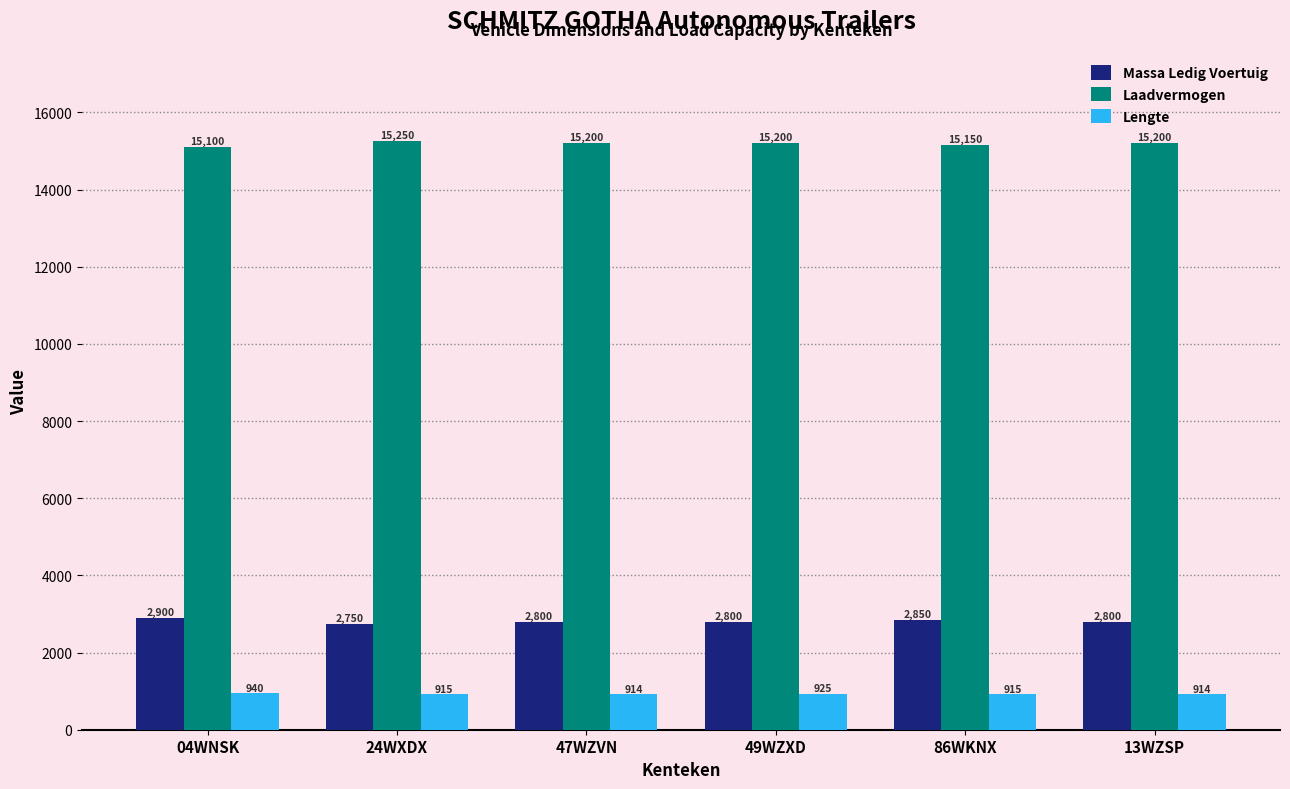

What are all the series names shown in the legend?

Massa Ledig Voertuig, Laadvermogen, Lengte